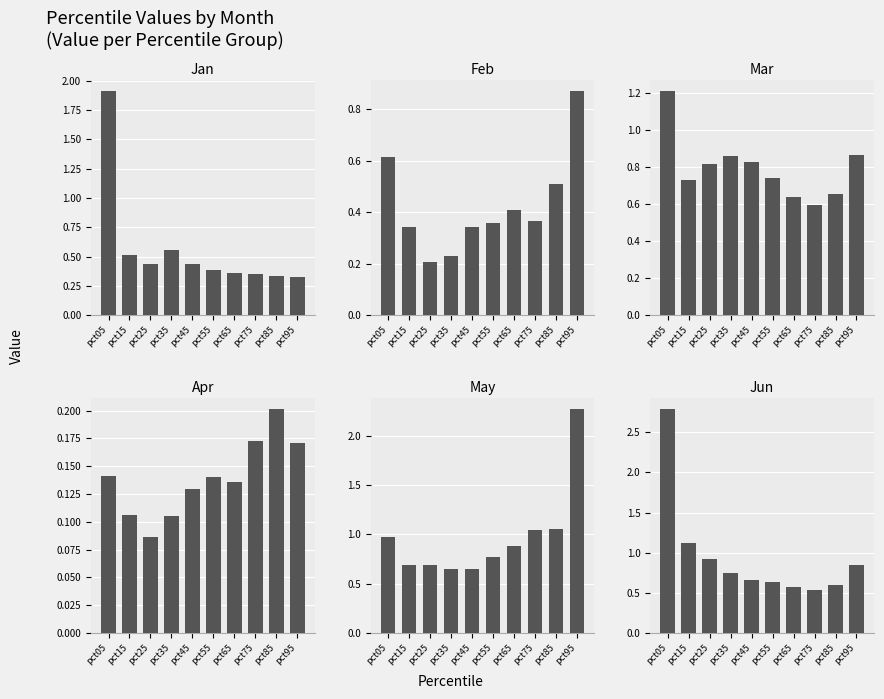

Is the value of Apr at pct45 greater than the value of Feb at pct75?

No